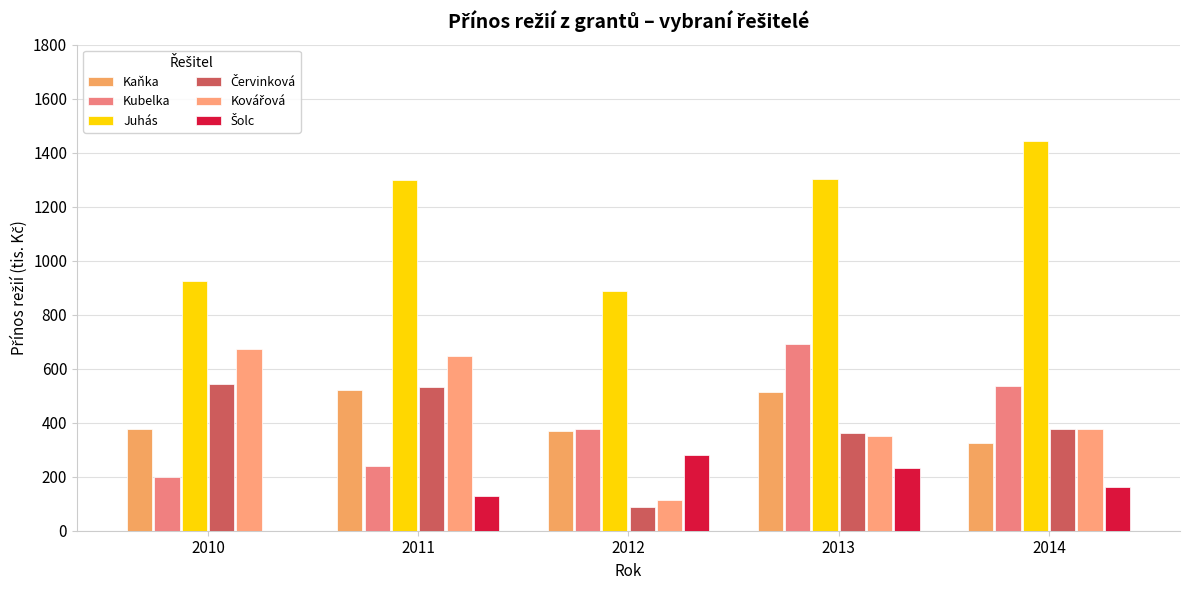

The value of Červinková at 2011 is 195. True or false?

False